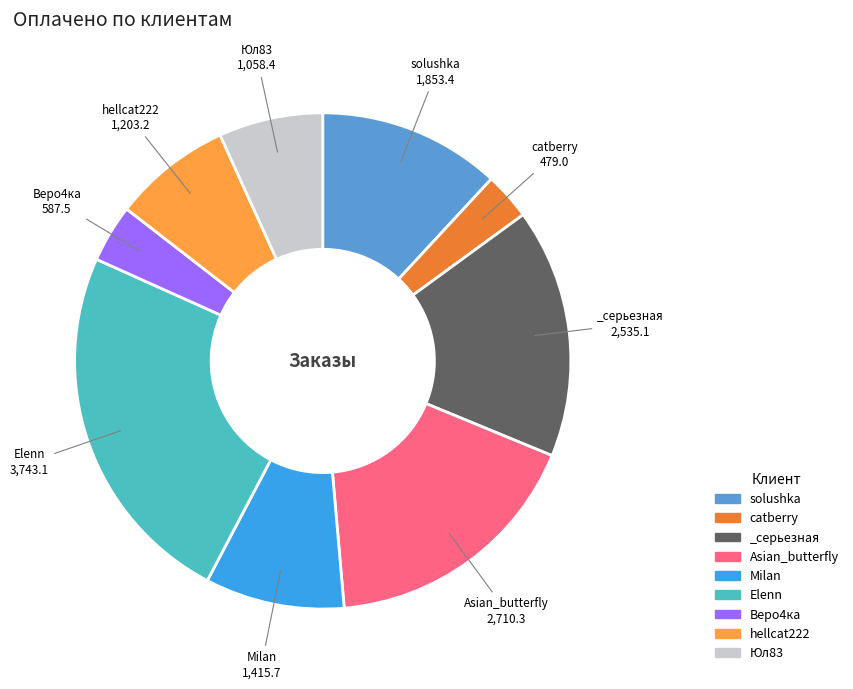

Does any single category account for the majority?

No